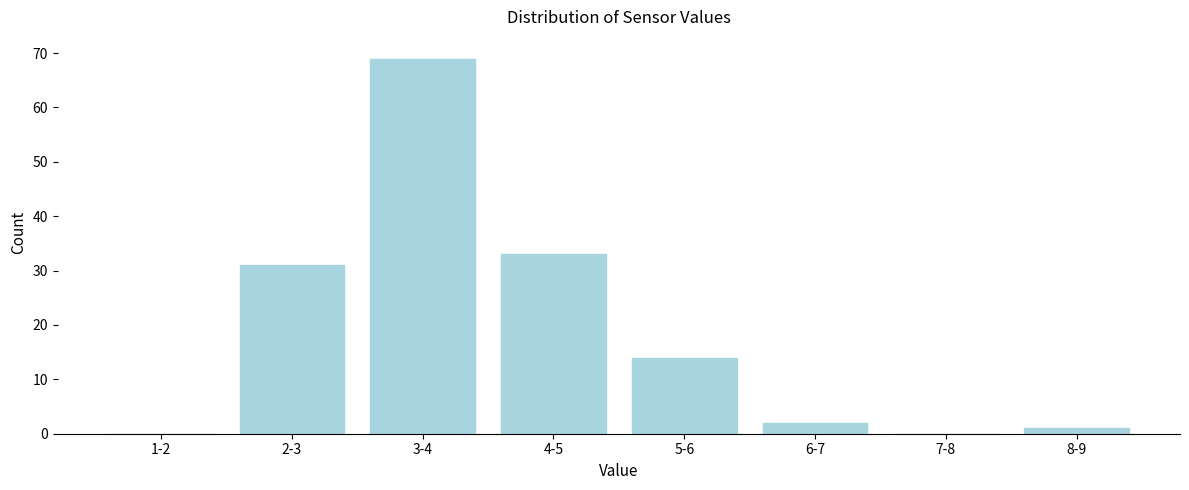

Reading left to right, what are all the values shown in this chart?

1-2=0	2-3=31	3-4=69	4-5=33	5-6=14	6-7=2	7-8=0	8-9=1